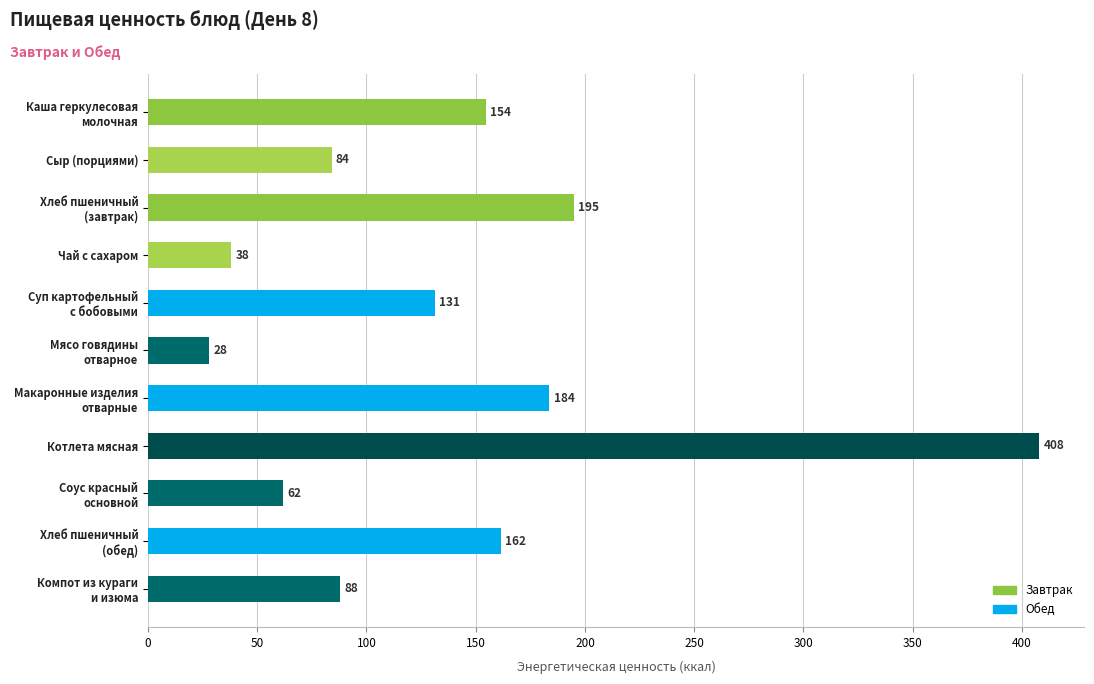

What is the value of the 3rd bar from the top?

195.0